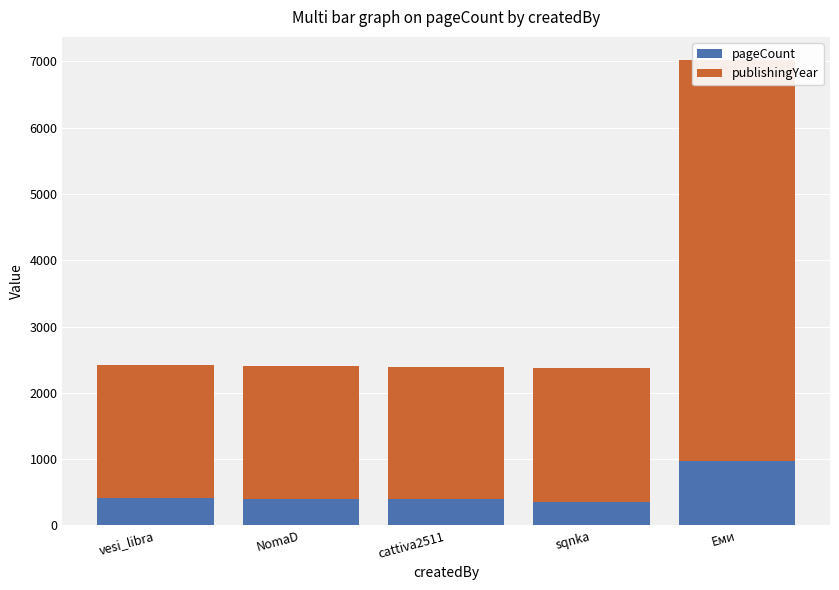

Reading right to left, extract all data points from this chart.

pageCount: Еми=972	sqnka=352	cattiva2511=400	NomaD=400	vesi_libra=418
publishingYear: Еми=6048	sqnka=2022	cattiva2511=1994	NomaD=2002	vesi_libra=2004